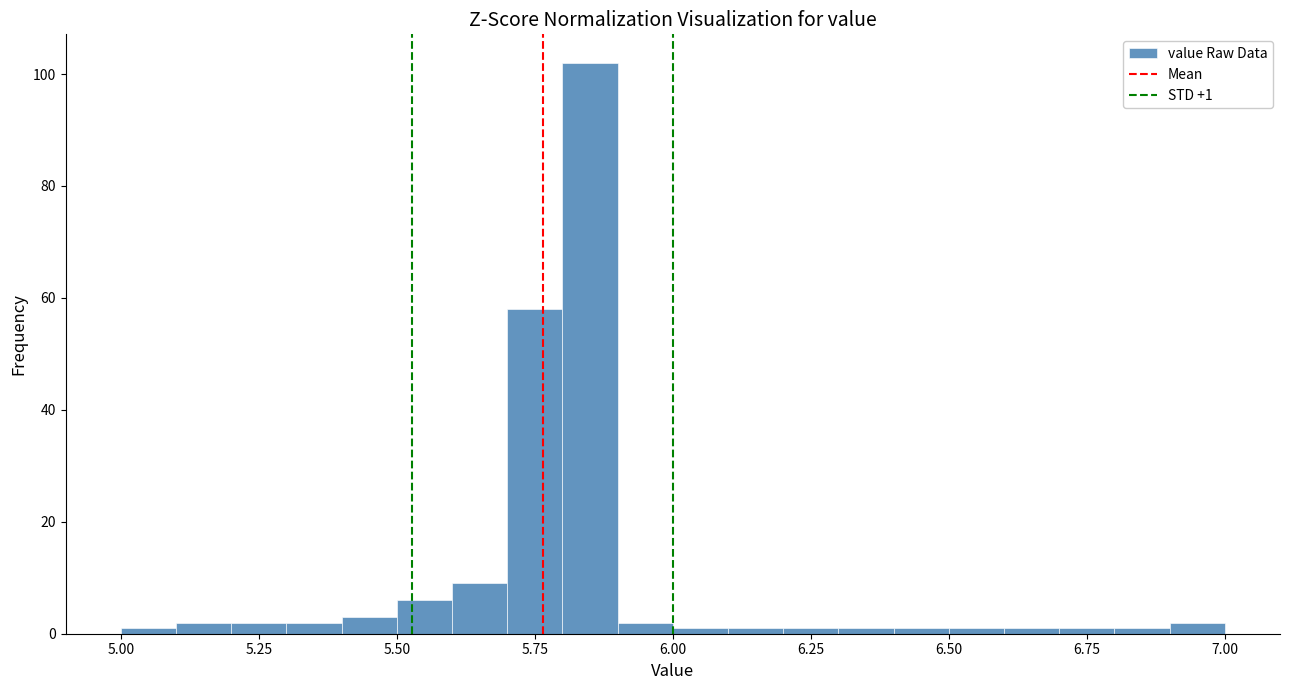

Around what value on the x-axis is the tallest bar? Give the approximate position of its centre, as read against the axis.

5.85